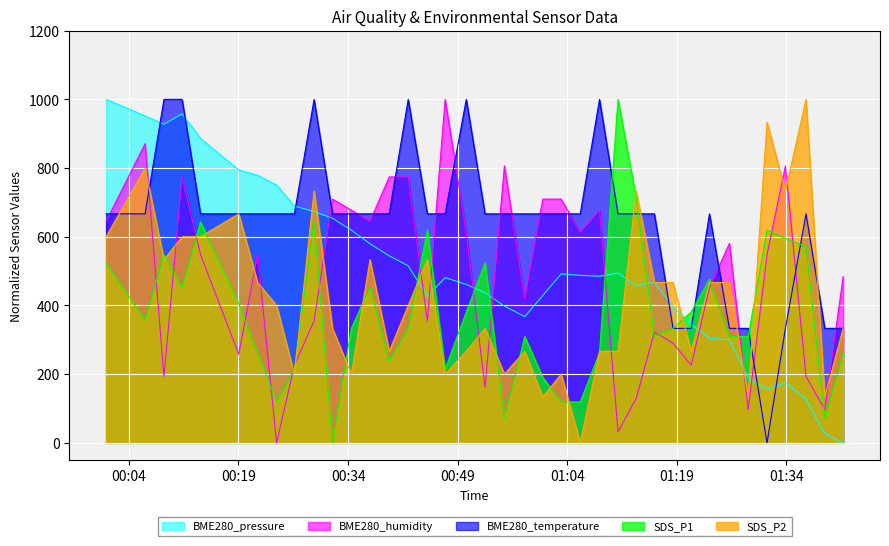

After their last crossing, which series has the higher values: SDS_P2 or BME280_humidity?

BME280_humidity